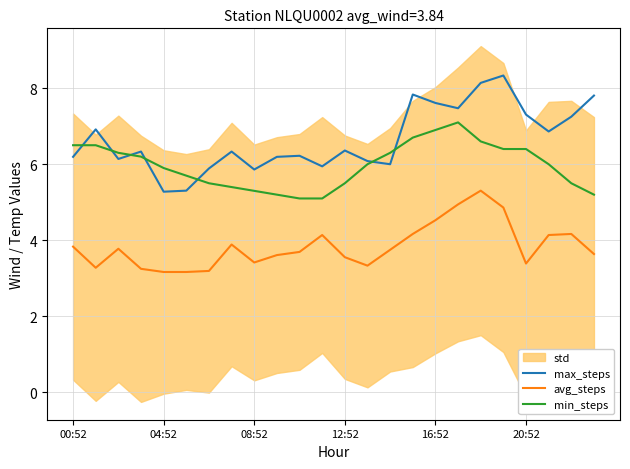

At which category does the chart reach its peak across all series?

19